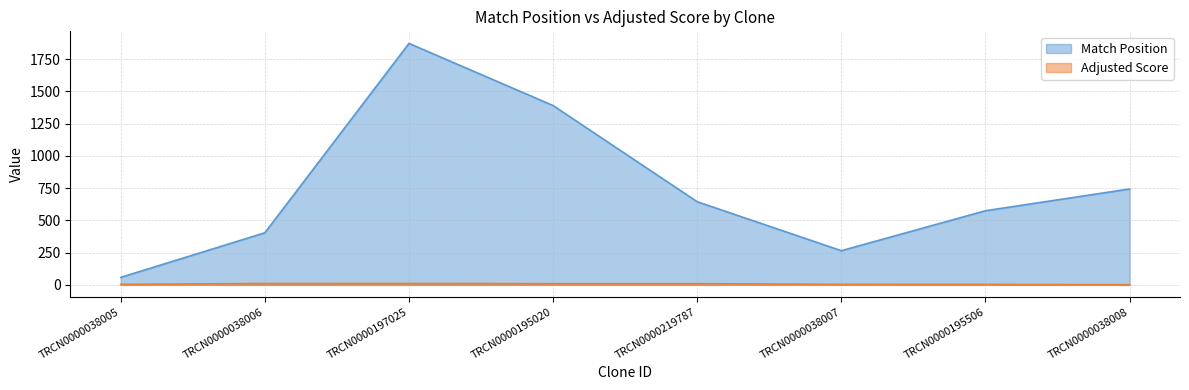

What is the value of the Adjusted Score point at the 8th from the left?

0.8